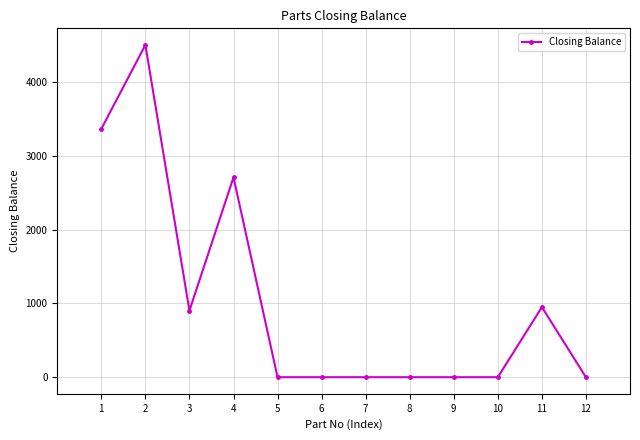

How many categories are shown in the chart?

12